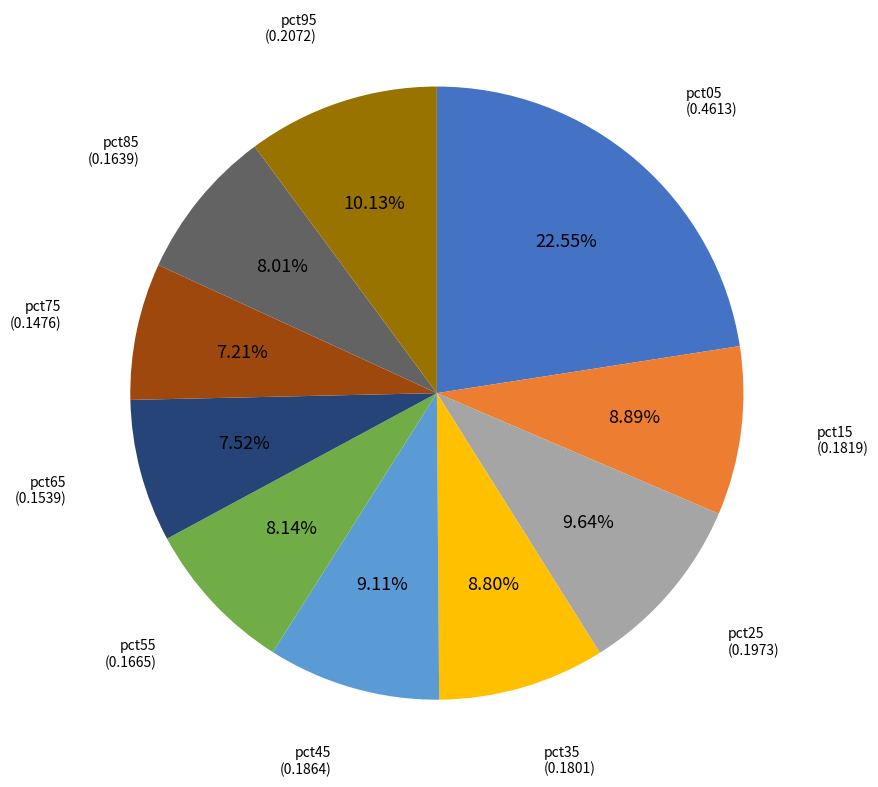

Does any single category account for the majority?

No